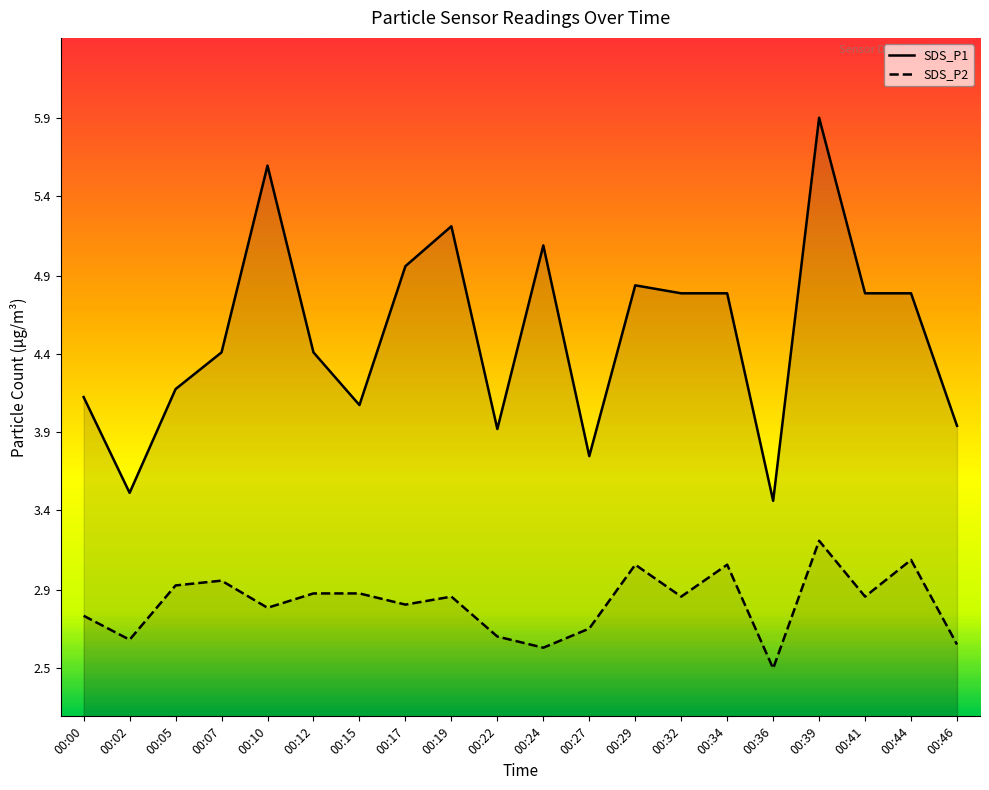

Reading left to right, transcribe all the data shown in this chart.

SDS_P1: 4.2	3.5	4.2	4.4	5.6	4.4	4.1	5.0	5.2	4.0	5.1	3.8	4.8	4.8	4.8	3.5	5.9	4.8	4.8	4.0
SDS_P2: 2.8	2.6	3.0	3.0	2.8	2.9	2.9	2.9	2.9	2.6	2.6	2.7	3.1	2.9	3.1	2.5	3.2	2.9	3.1	2.6